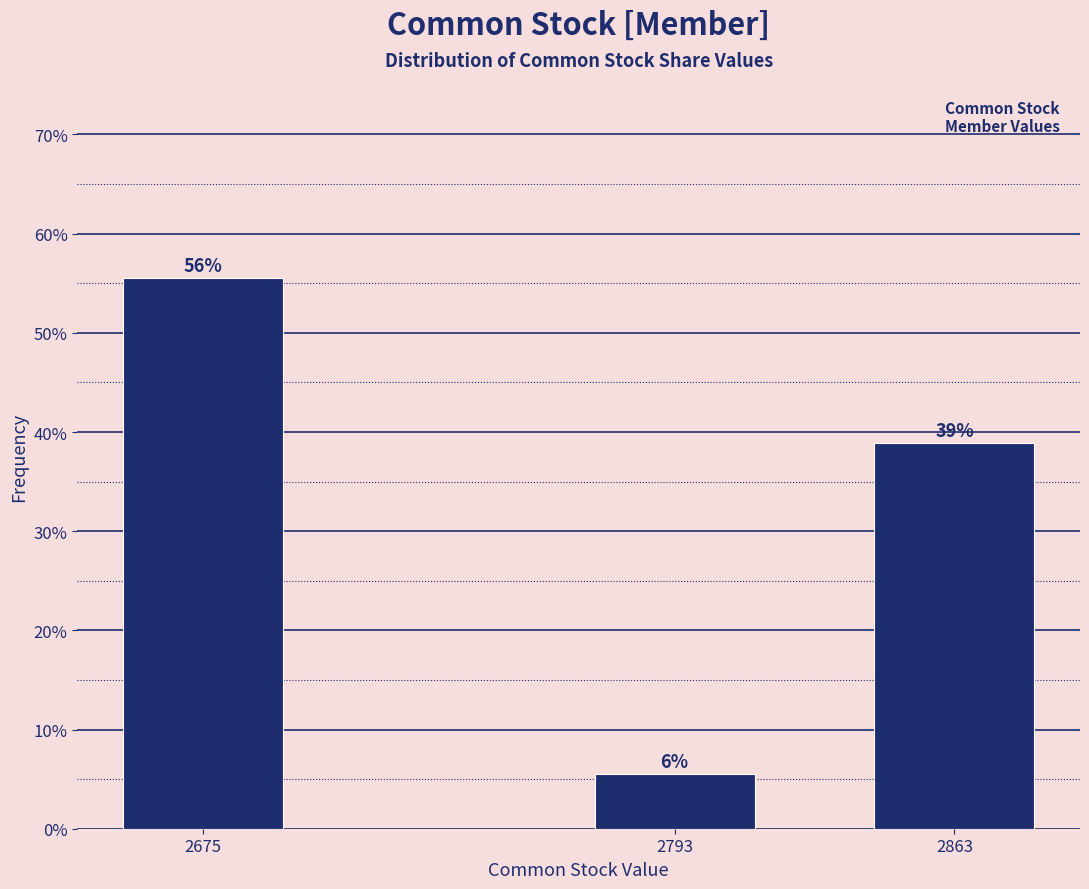

Does the chart contain any negative values?

No